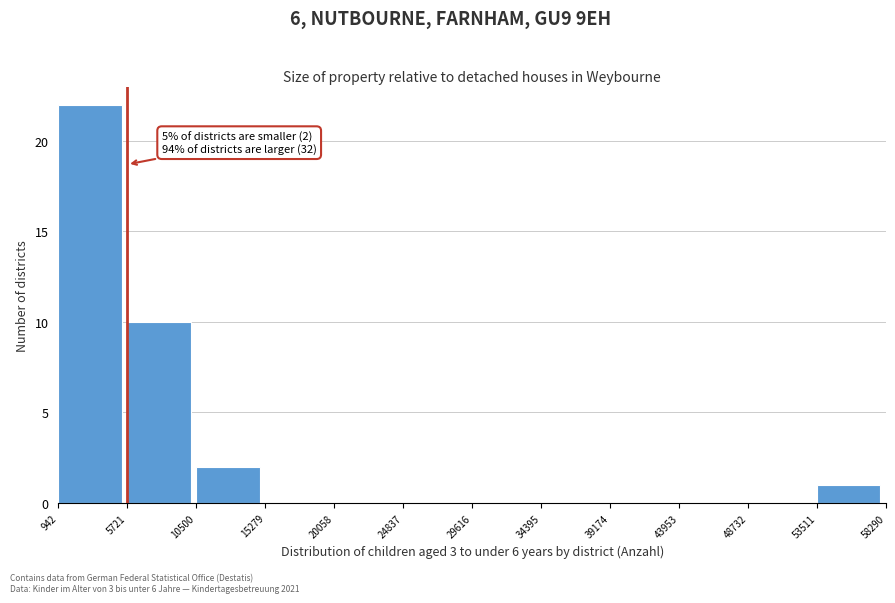

Over which range of the x-axis is the bar tallest?

942 to 5721